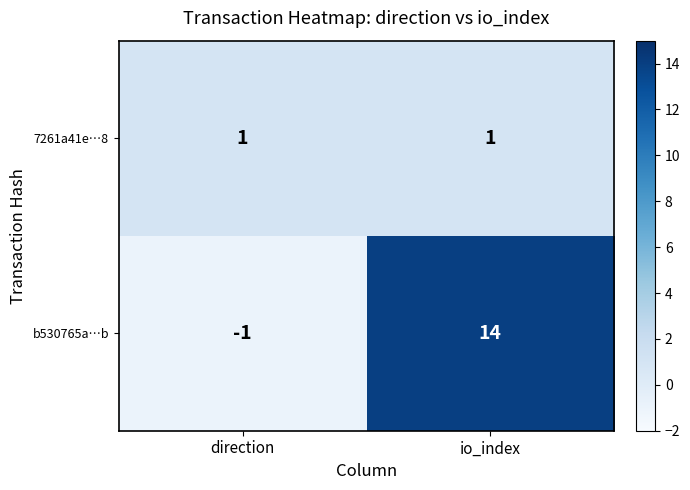

Which series has the largest total across all categories?

b530765a…b